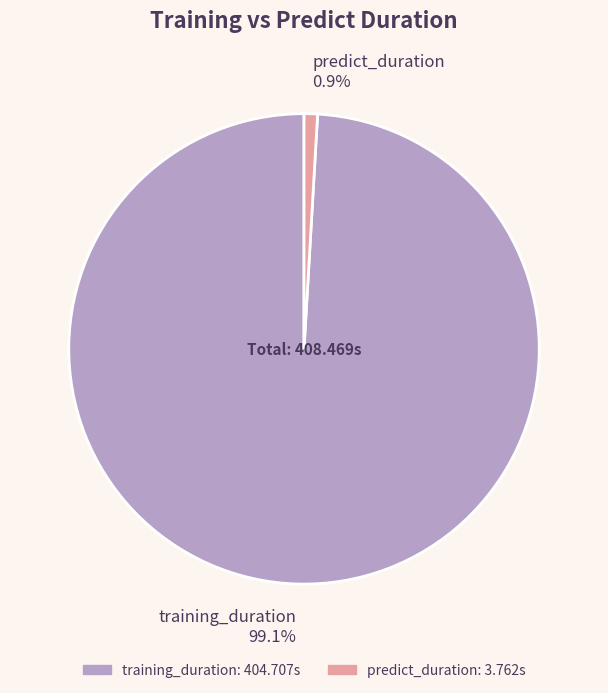

Which slice is the smallest?

predict_duration